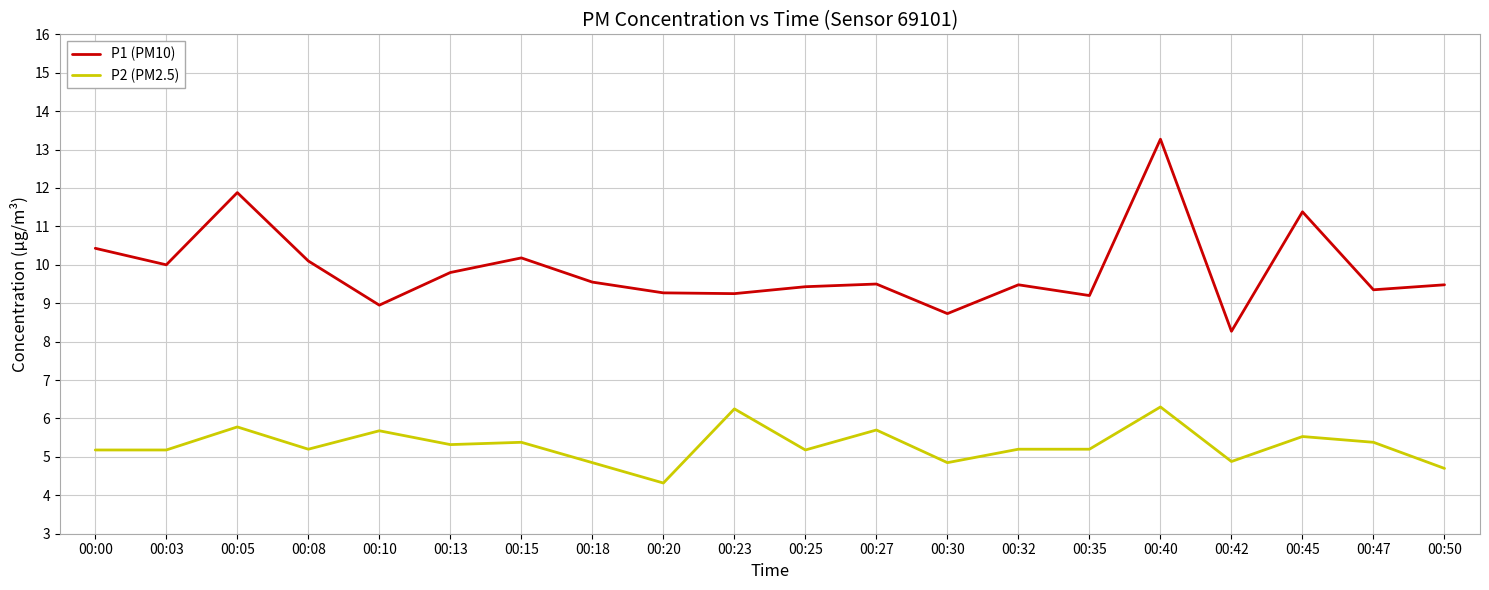

Rank the series by their average value, from highest to lowest.

P1 (PM10), P2 (PM2.5)